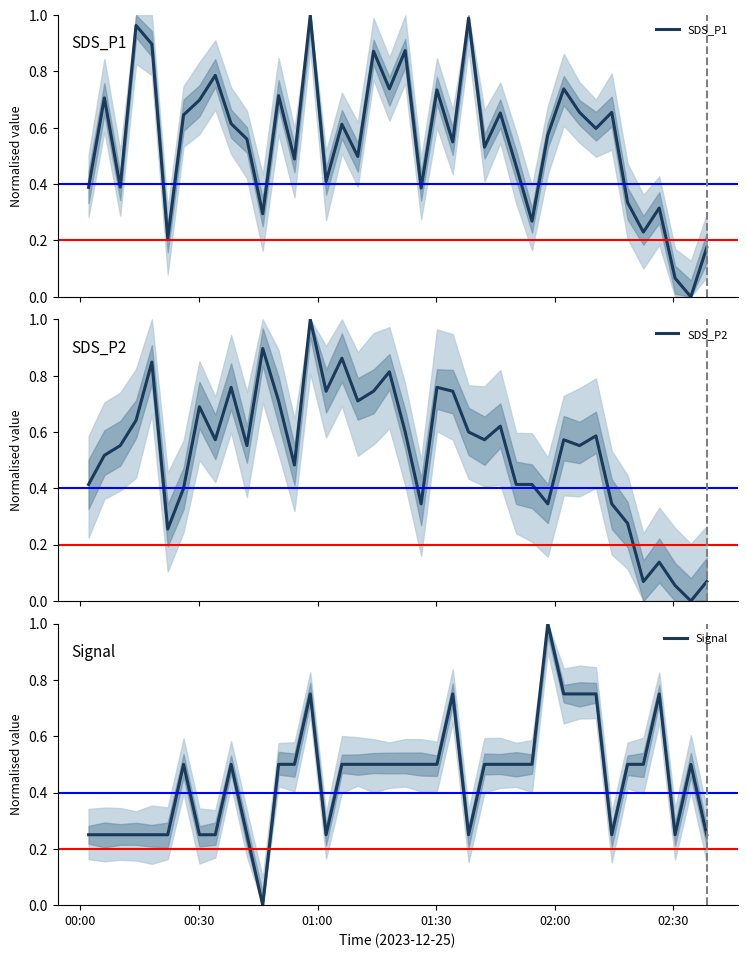

How many values in the SDS_P1 series exceed 0?

39